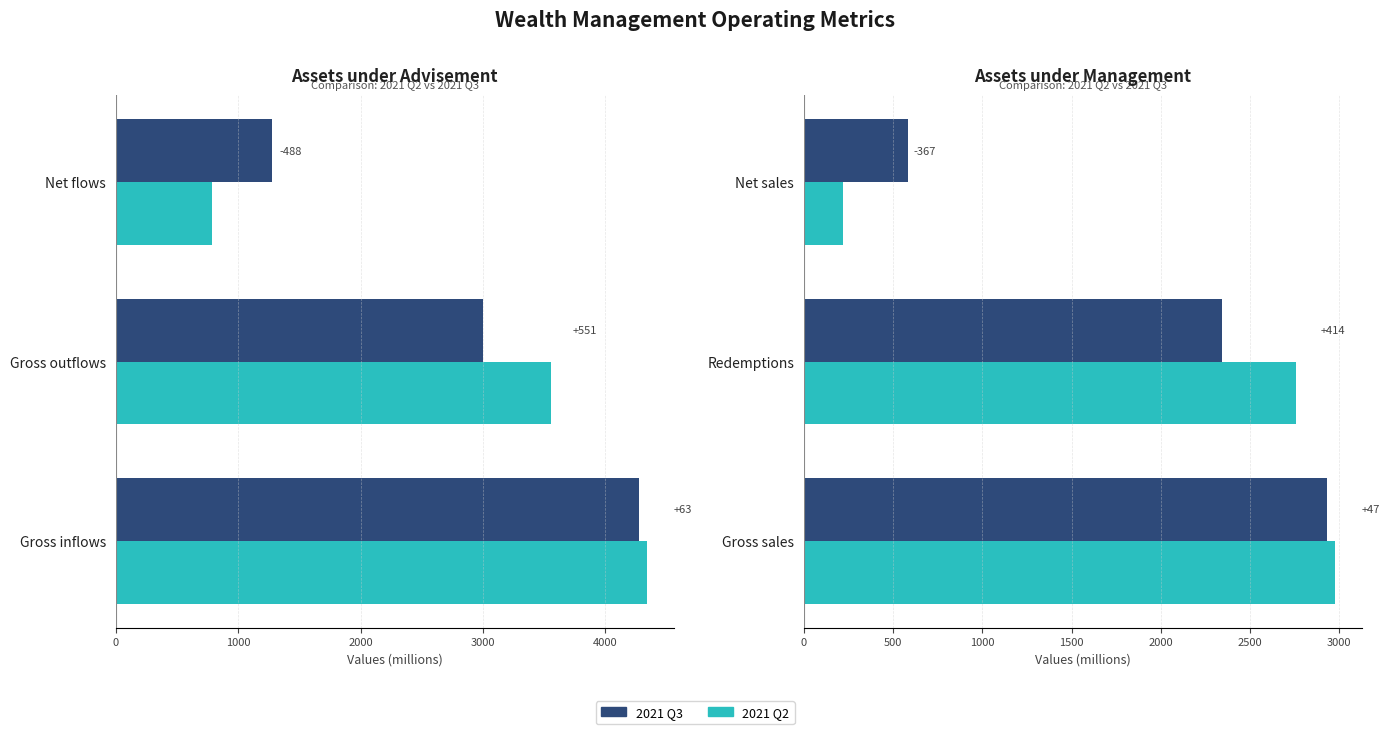

Which series changed the most between Redemptions and Net sales?

2021 Q2